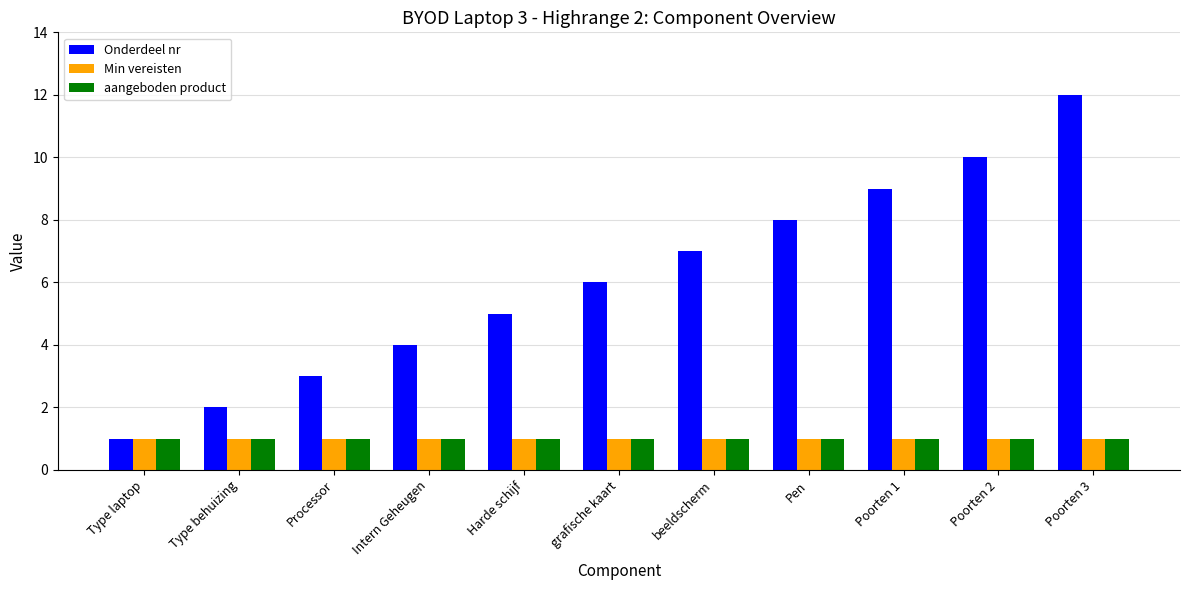

Which series has the largest range (max minus min)?

Onderdeel nr